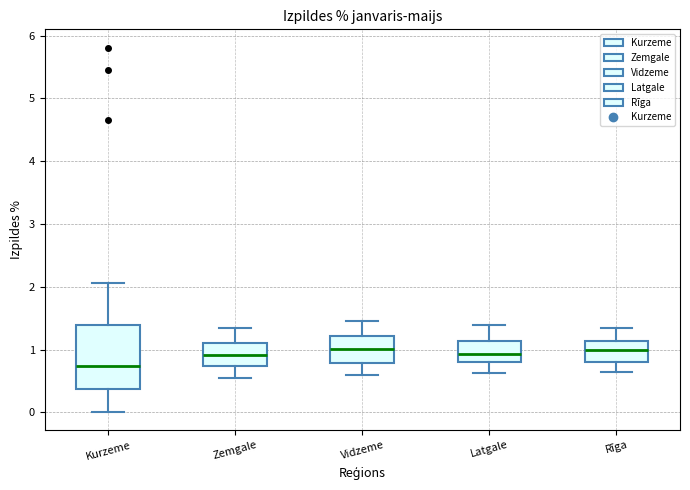

Comparing the boxes themselves (not the whiskers), which one is the tallest?

Kurzeme